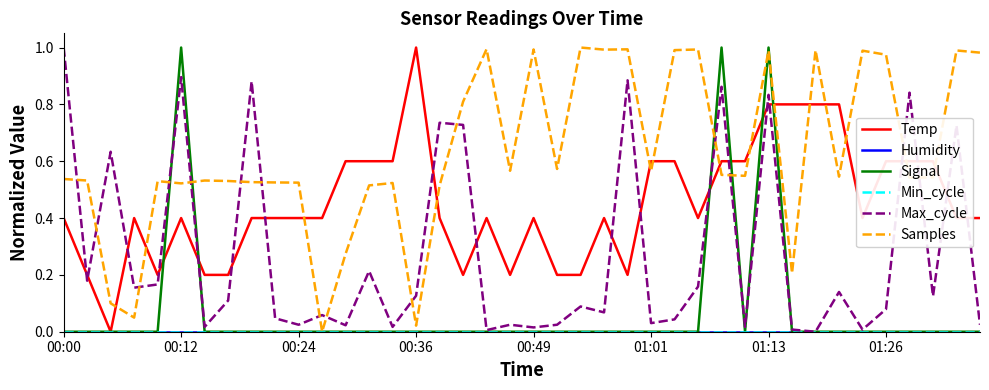

Does the chart have visible grid lines?

No